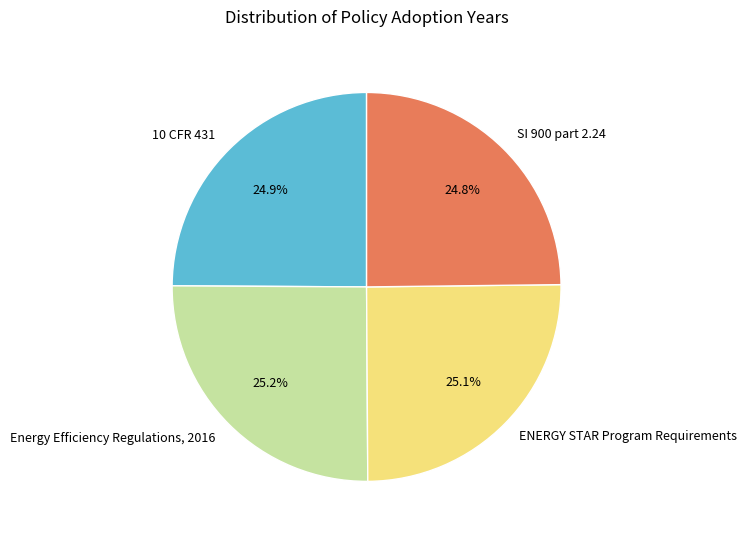

Rank the categories by value from lowest to highest.

SI 900 part 2.24, 10 CFR 431, ENERGY STAR Program Requirements, Energy Efficiency Regulations, 2016